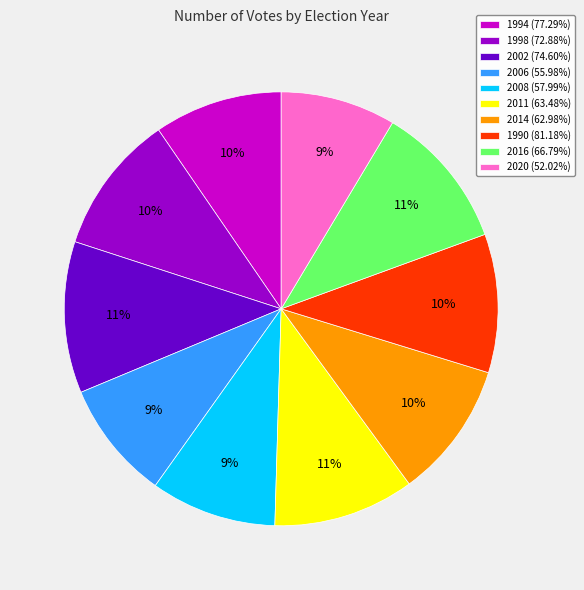

Combined, do 1994 (77.29%) and 2008 (57.99%) account for over 50%?

No